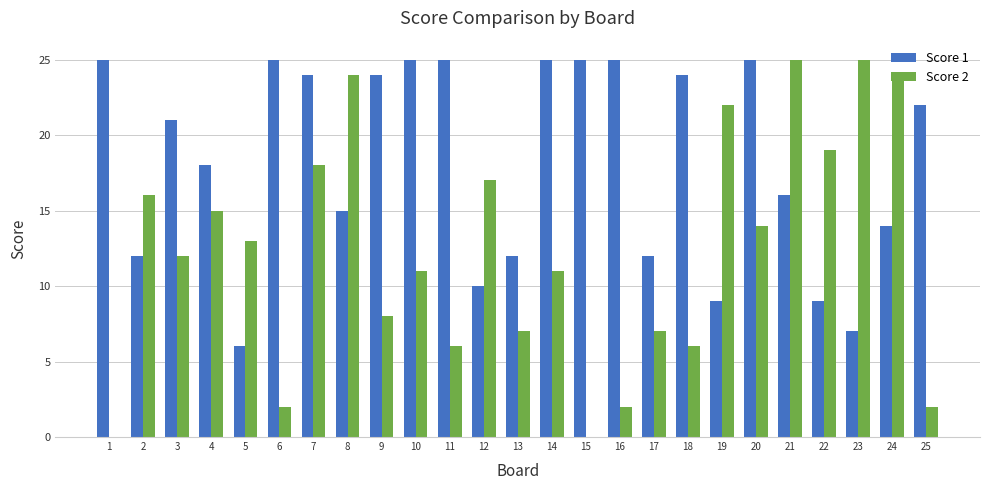

The value of Score 2 at 2 is 16. True or false?

True